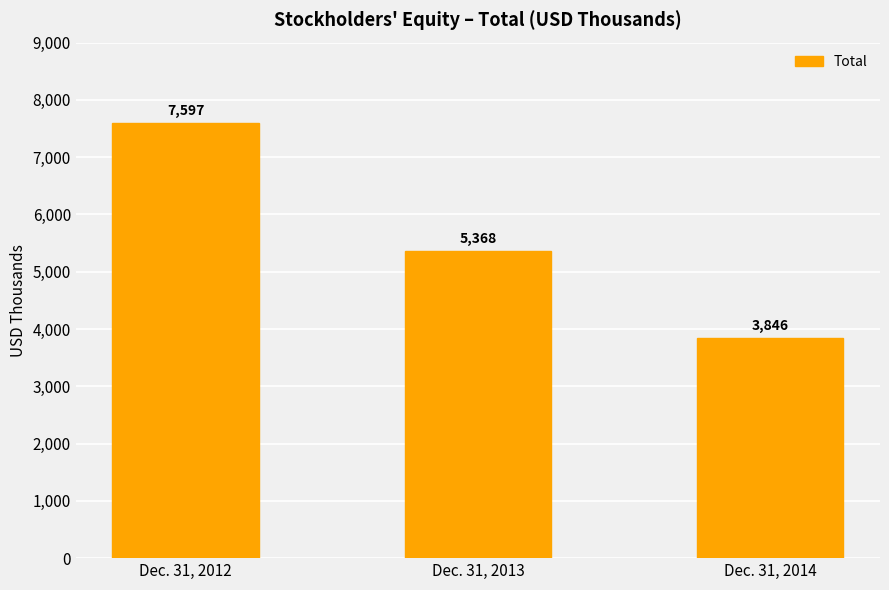

Which has a higher value, Dec. 31, 2012 or Dec. 31, 2013?

Dec. 31, 2012